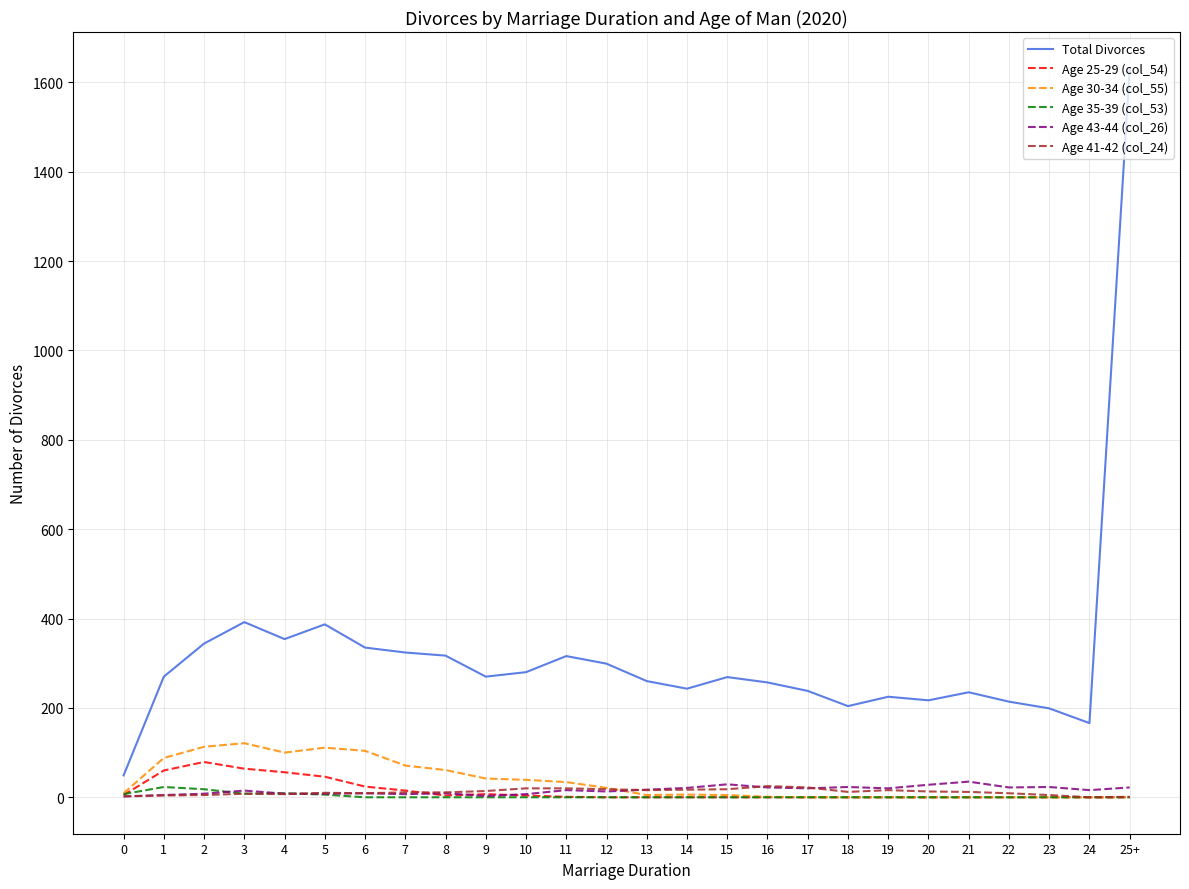

What is the difference between the highest and lowest values at 0?

47